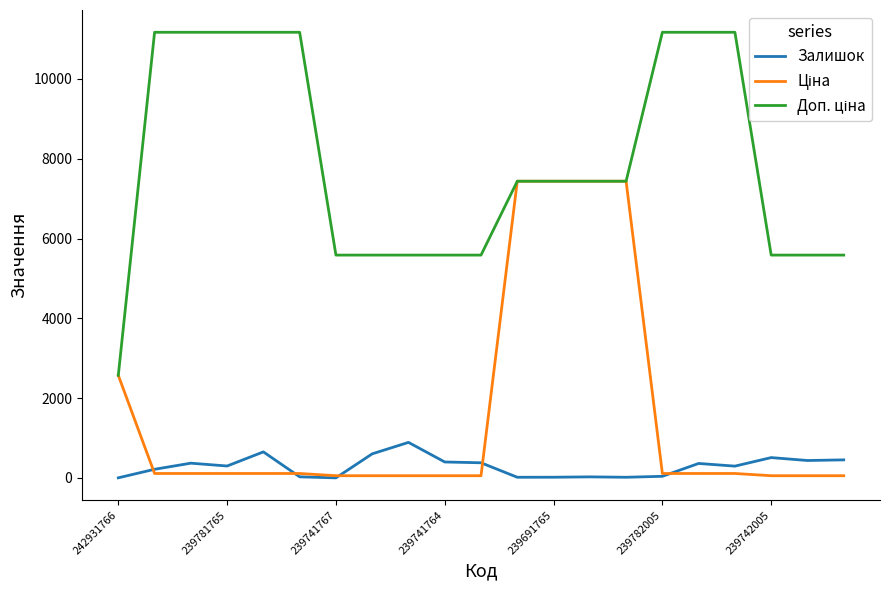

What is the greatest value displayed?

11169.0